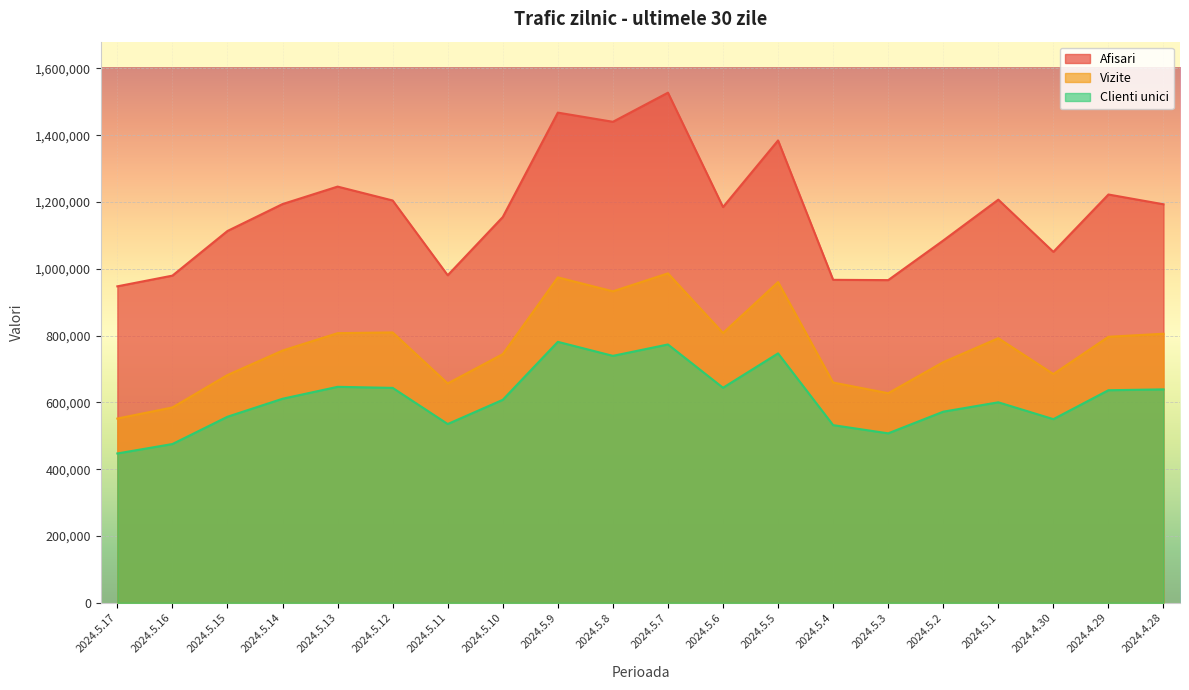

What is the total value across all series at 2024.5.1?

2599668